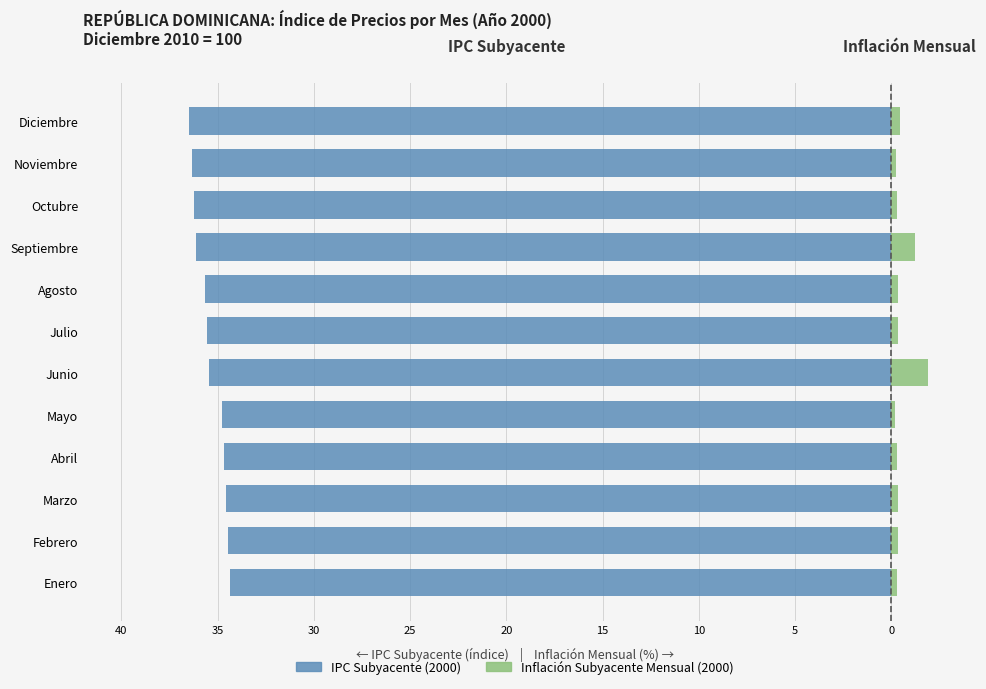

Does the chart contain stacked bars?

No